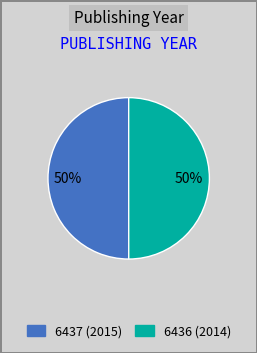

How many segments does this pie chart have?

2